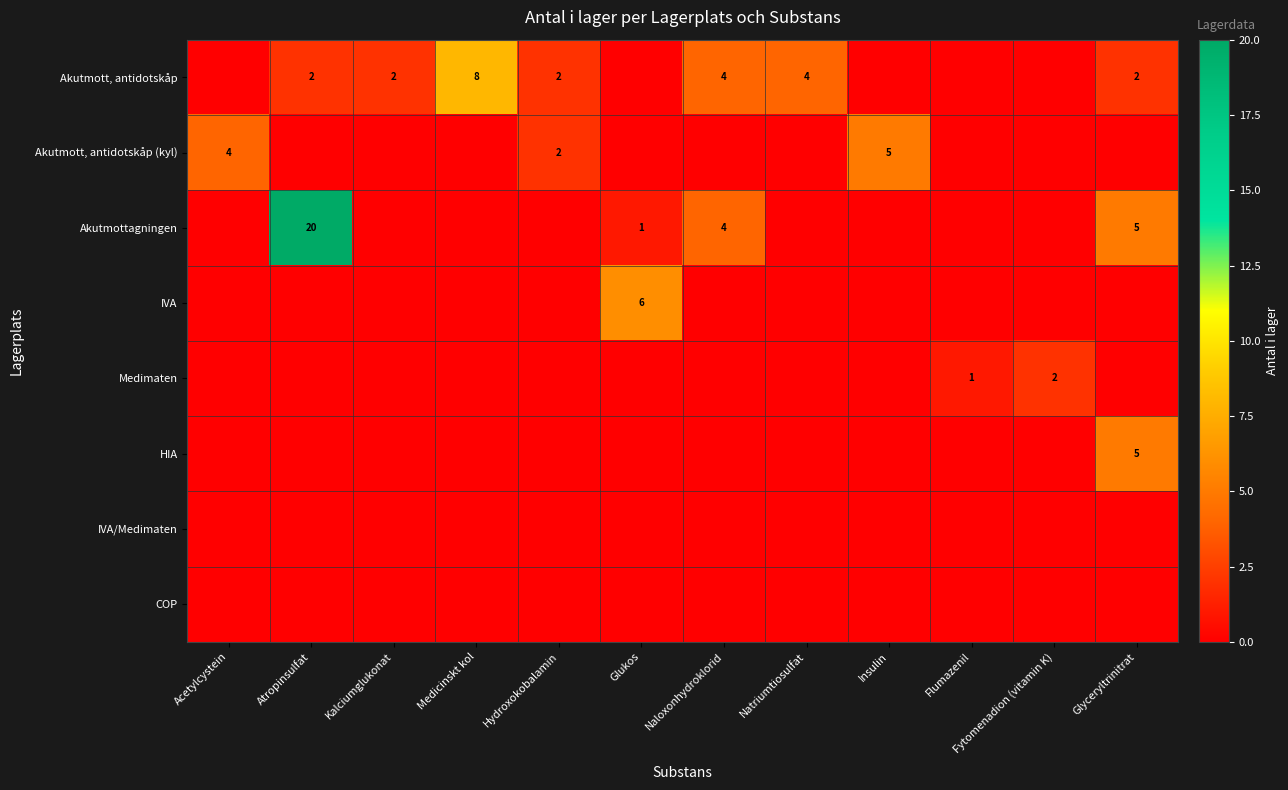

True or false: Akutmott, antidotskåp has a value of 2 at Atropinsulfat.

True